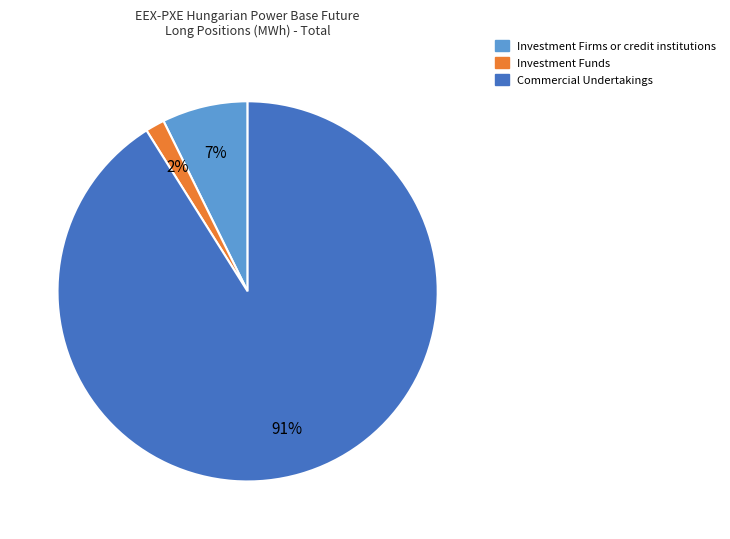

Is the sum of Investment Funds and Investment Firms or credit institutions greater than half?

No